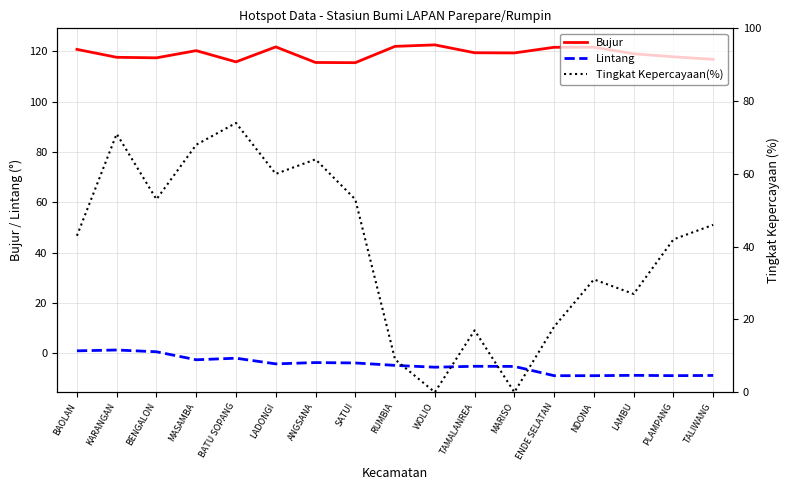

True or false: Tingkat Kepercayaan(%) and Bujur cross at least once.

False